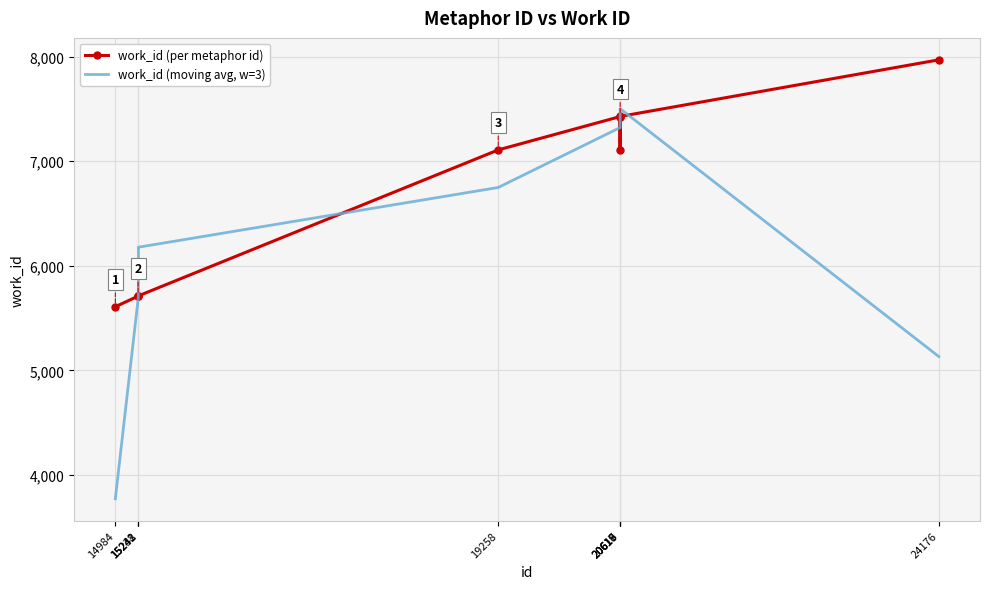

What is the minimum value shown in the chart?

3773.0